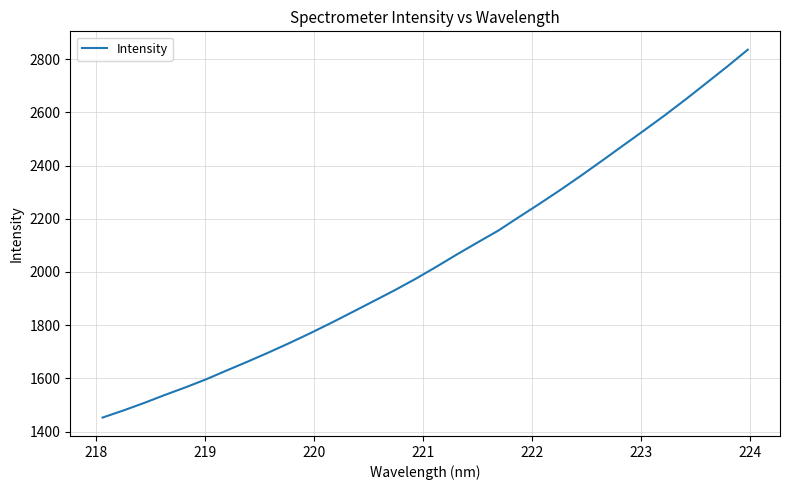

Does the chart have visible grid lines?

Yes